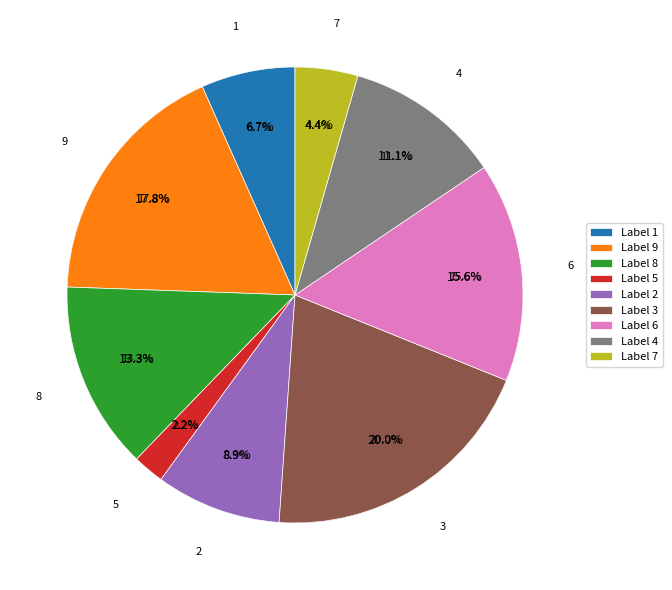

To the nearest percent, what percentage of the pie is 3?

20%